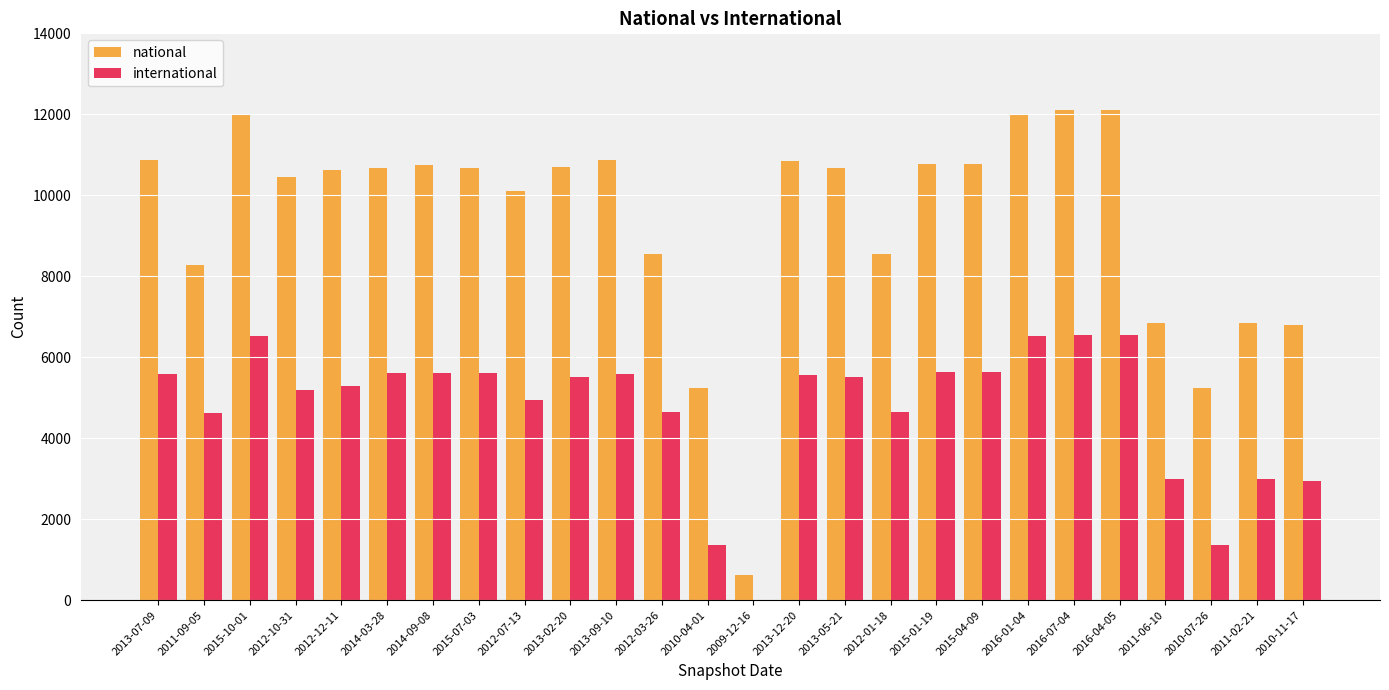

What is the sum of all national values?

243959